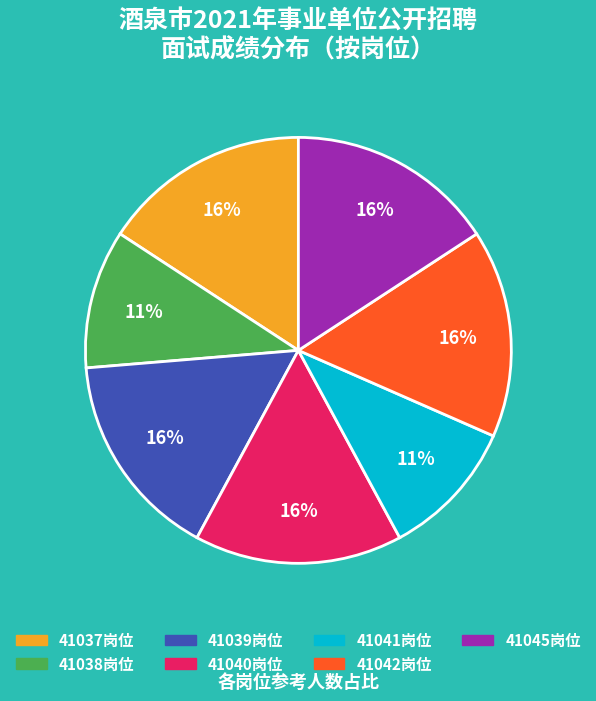

To the nearest percent, what is the average slice percentage?

14%